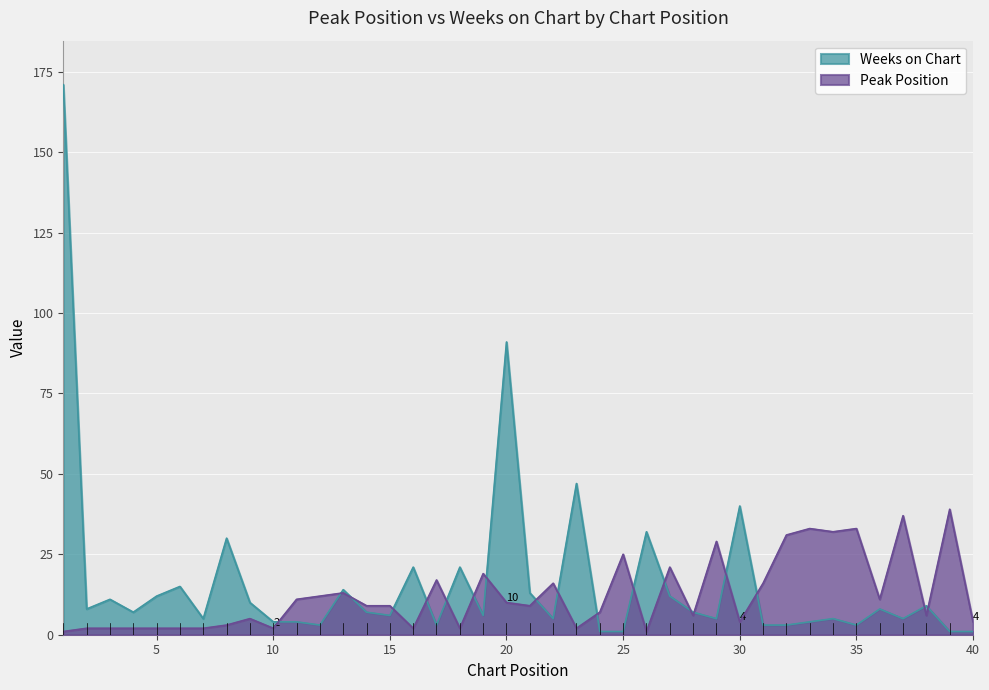

True or false: Peak Position has more than 1 interior local peaks.

True